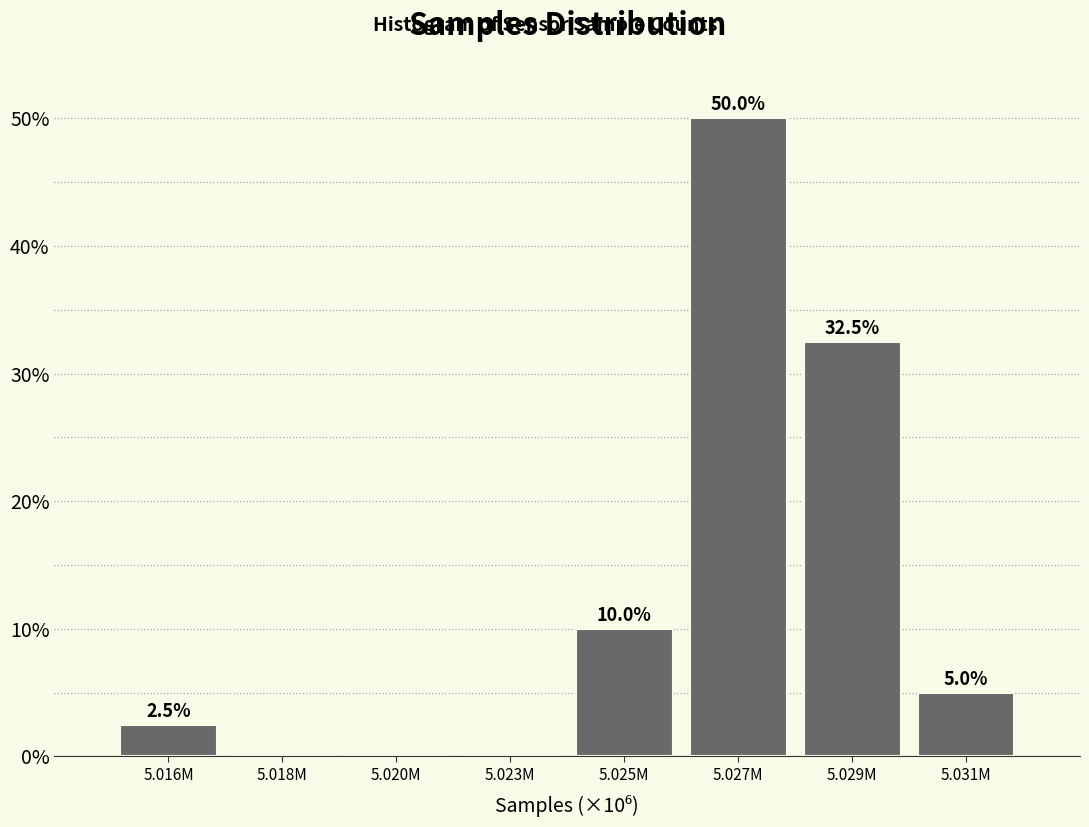

Reading left to right, list all the values displayed in this chart.

5.016M=2.5	5.018M=0.0	5.020M=0.0	5.023M=0.0	5.025M=10.0	5.027M=50.0	5.029M=32.5	5.031M=5.0